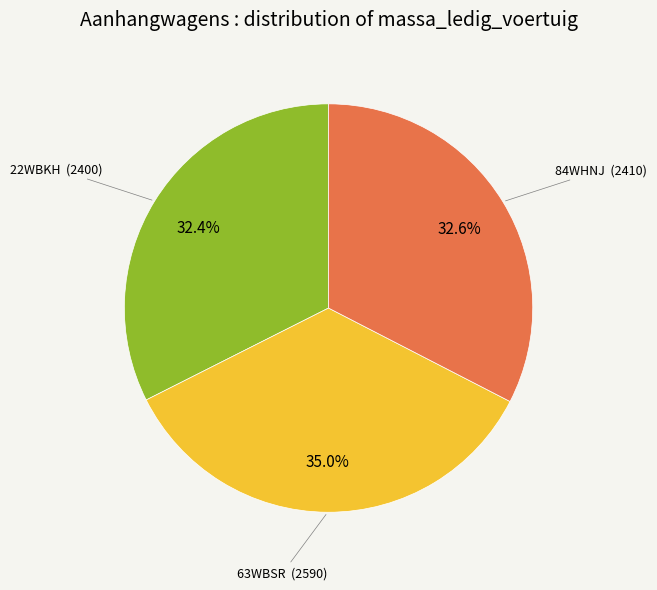

Is there a majority slice in this chart?

No